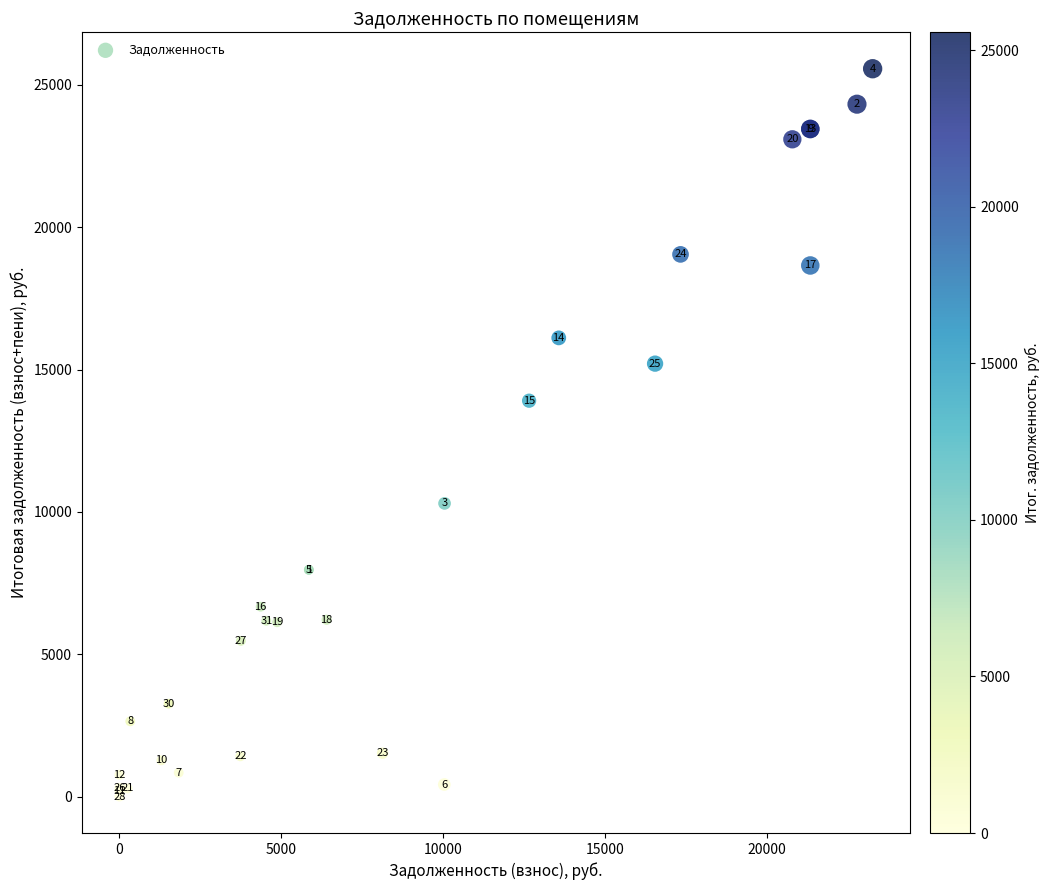

What Y value in the scatter plot is closest to 12783?

13906.4